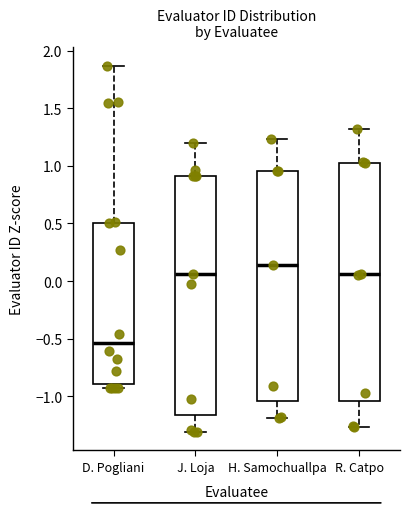

Where does the upper whisker of the box for R. Catpo end on the y-axis? The values are not printed on the chart, so give them approximately, as read against the axis.

1.30